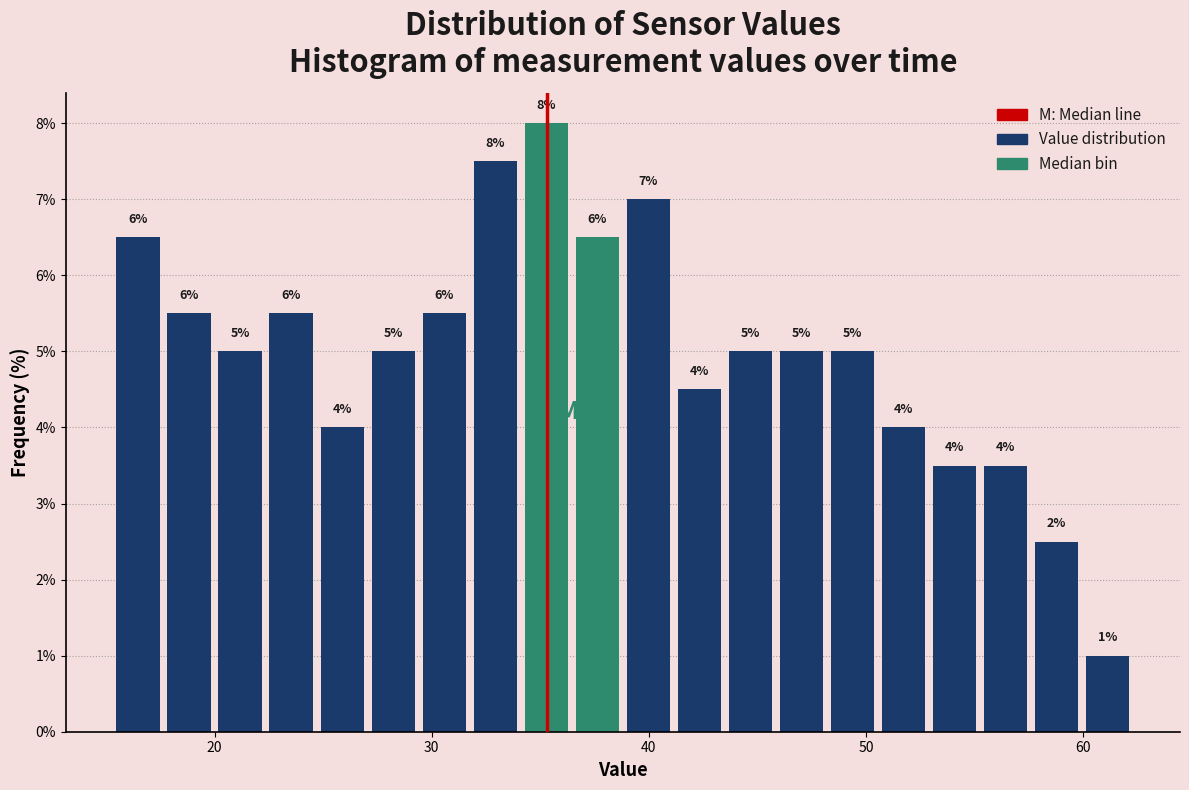

Read against the x-axis, roughly where is the centre of the tallest bar?

35